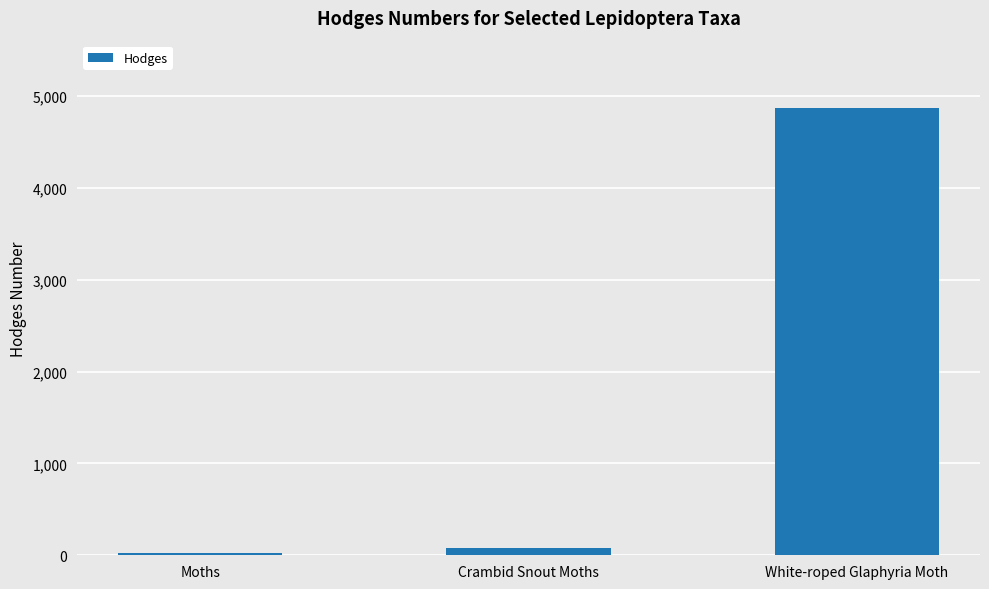

What is the sum of all values?

4979.2